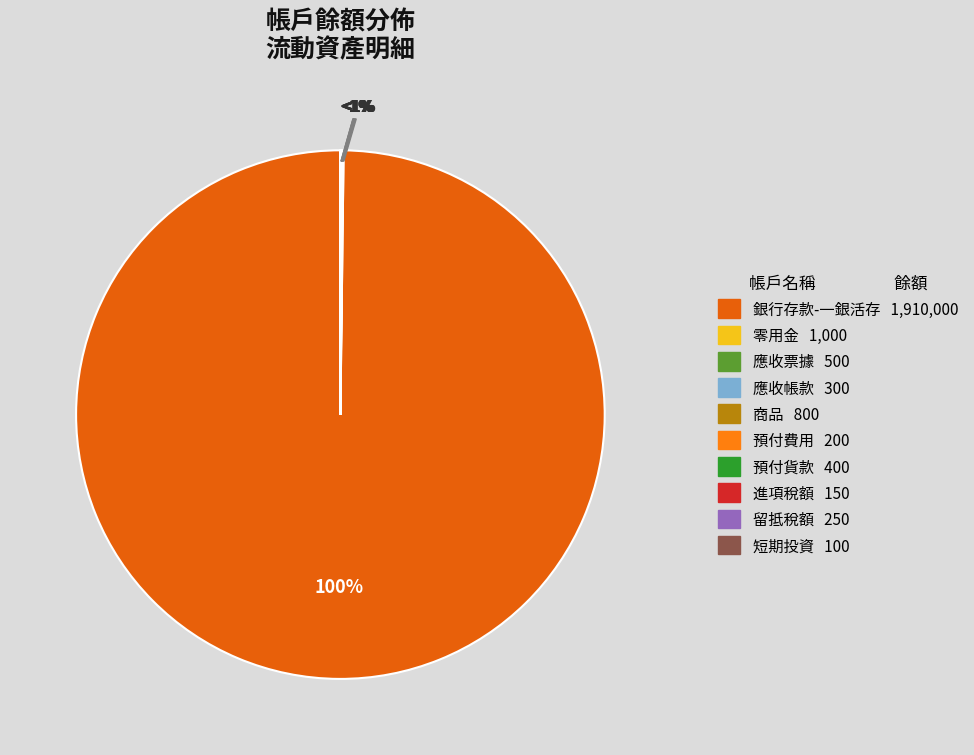

Is it true that 預付費用 is 0% of the pie?

True